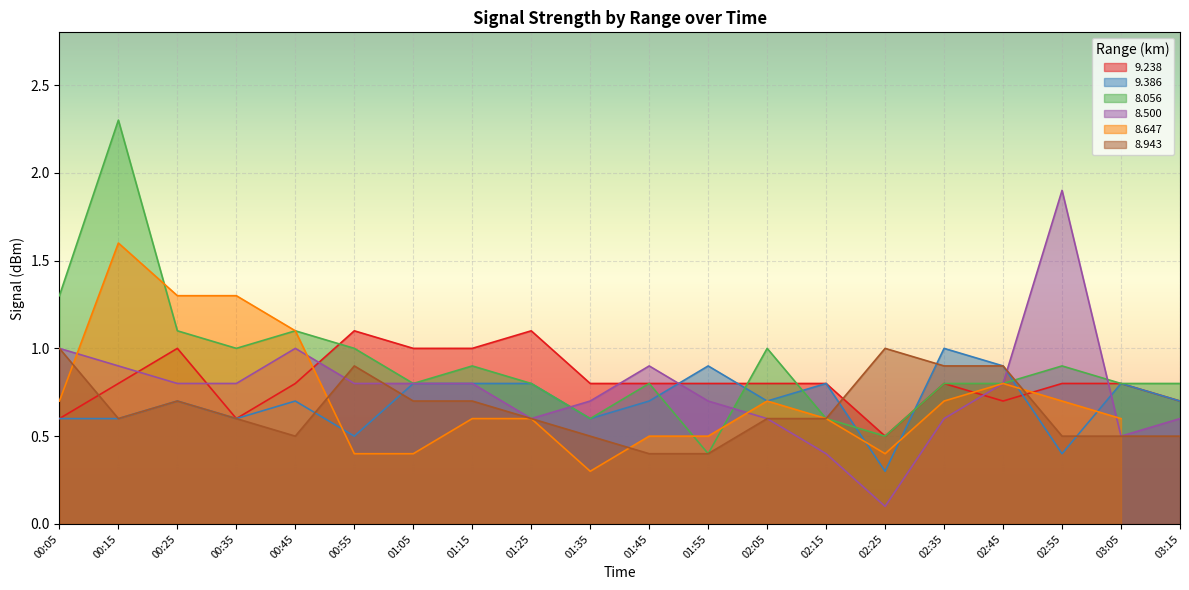

What is the sum of the 9.238 values at 02:55 and 01:45?

1.6